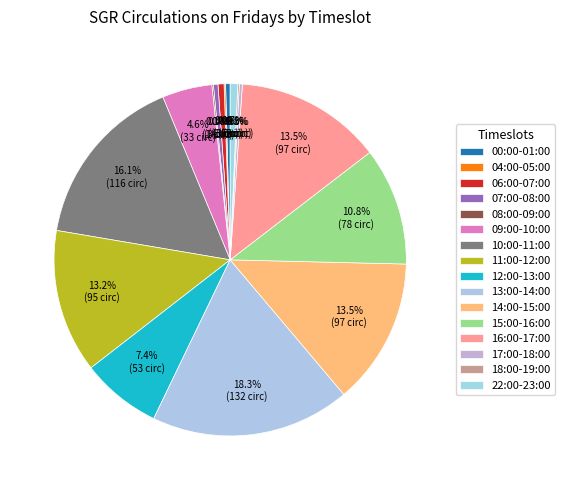

Between 10:00-11:00 and 18:00-19:00, which is larger?

10:00-11:00